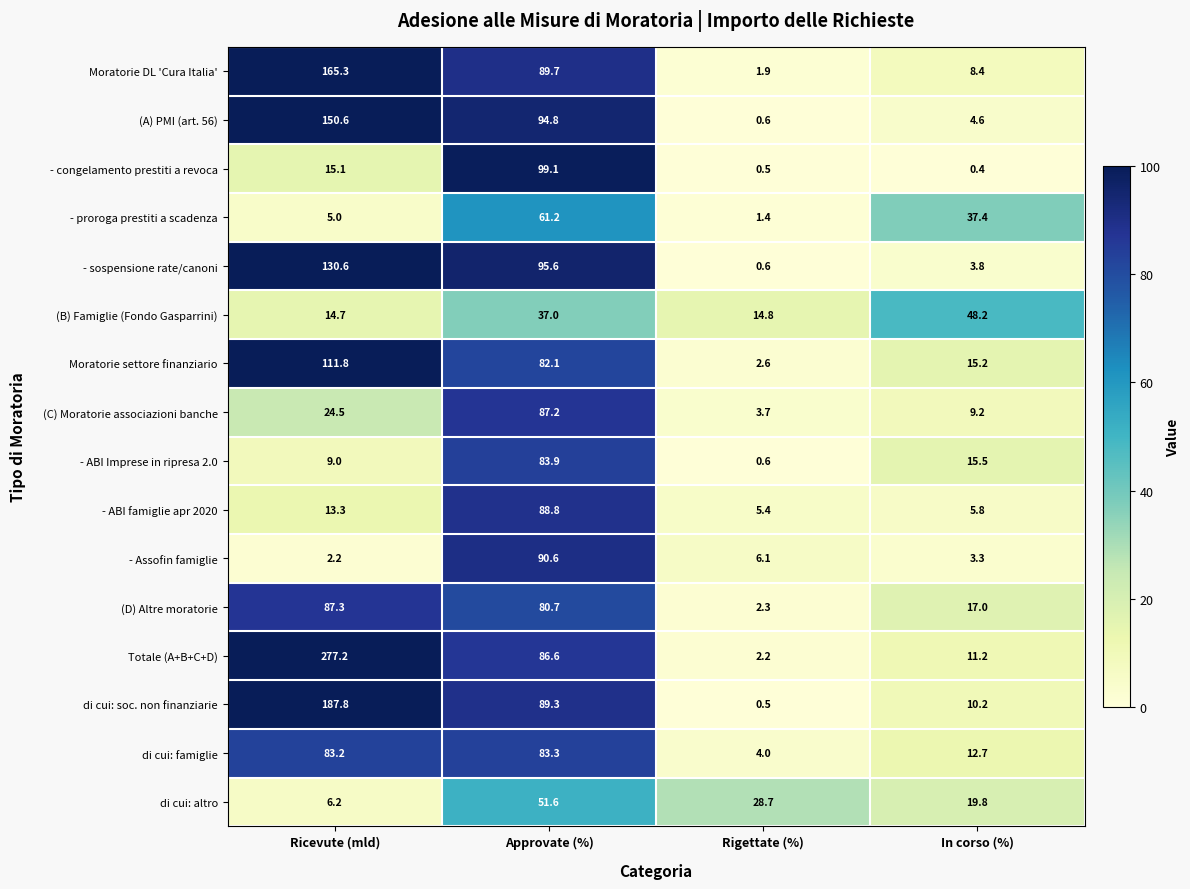

At how many categories does at least one series exceed 65?

2